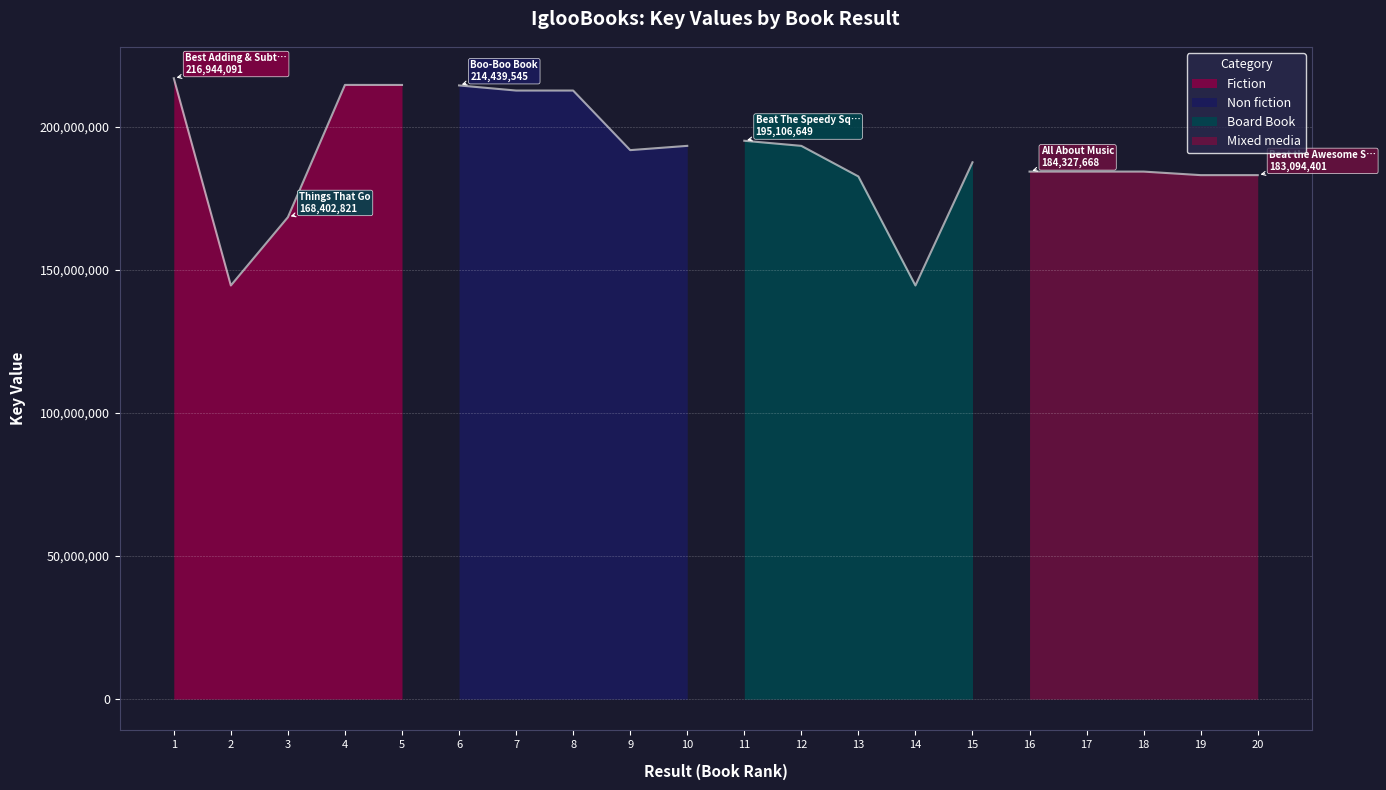

What is the approximate value at 18, to the nearest 100?

184331900